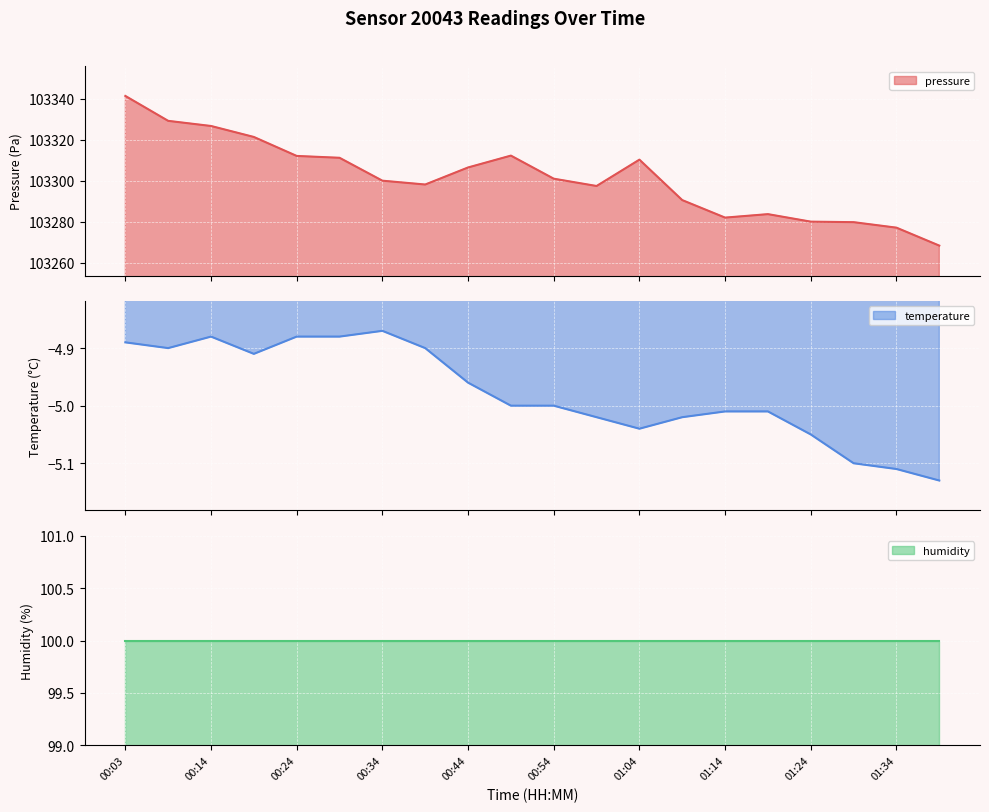

What is the difference between the maximum and minimum values in the pressure series?

73.0